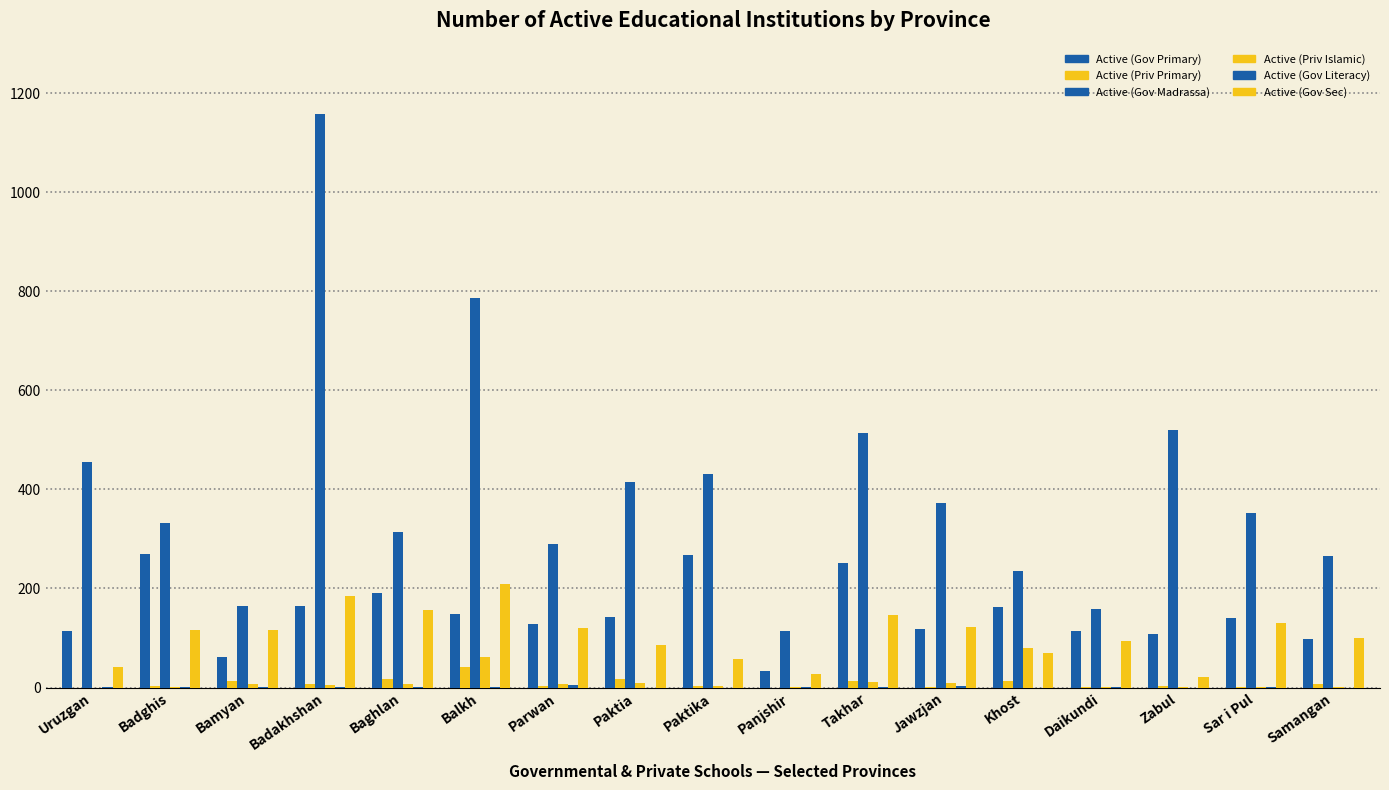

List the labels in order of Active (Priv Islamic) value, largest first.

Khost, Balkh, Takhar, Paktia, Jawzjan, Parwan, Bamyan, Baghlan, Badakhshan, Paktika, Badghis, Daikundi, Sar i Pul, Samangan, Panjshir, Zabul, Uruzgan